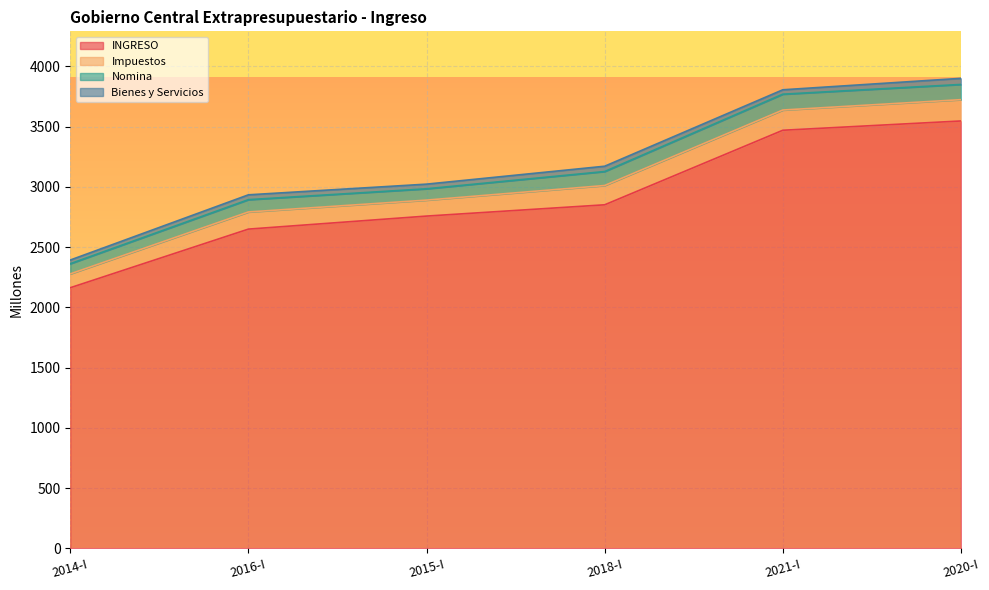

What are all the series names shown in the legend?

INGRESO, Impuestos, Nomina, Bienes y Servicios